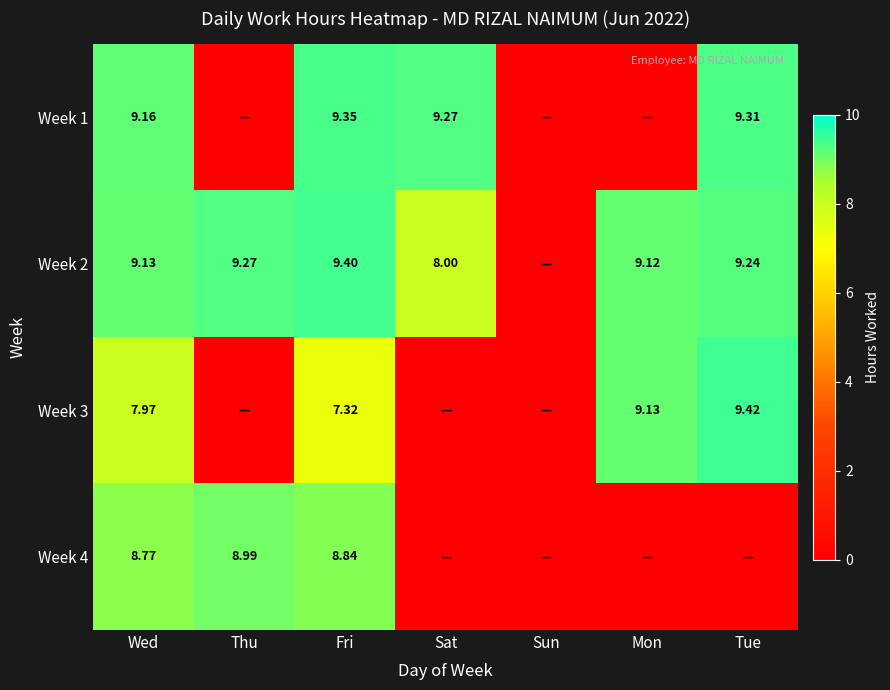

Where does the Week 2 series first go above 9?

Wed